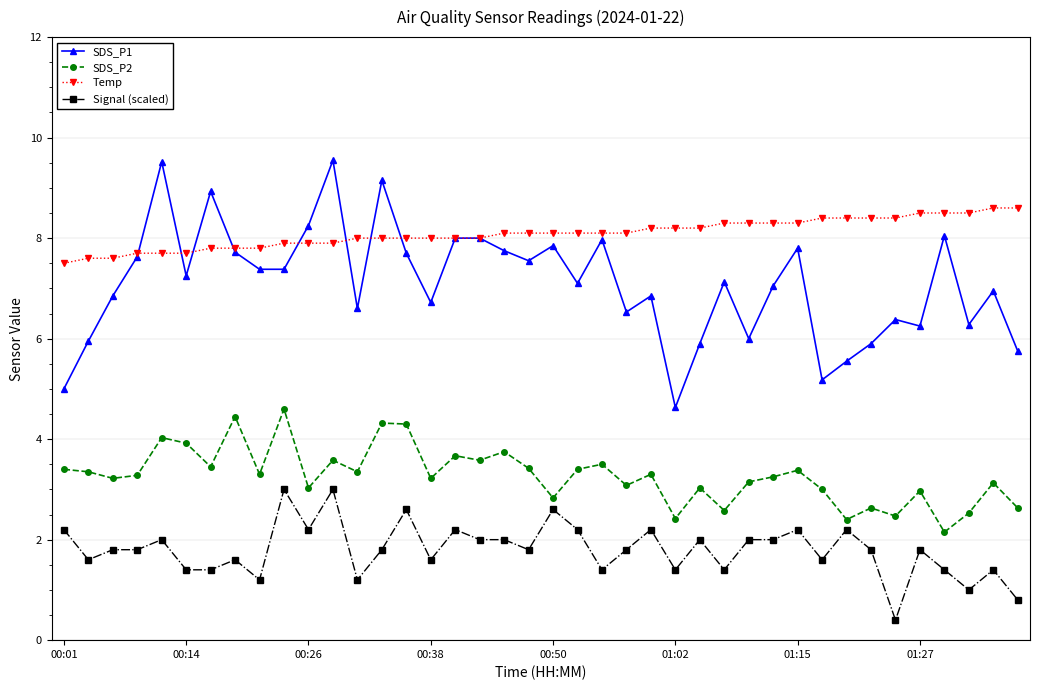

What is the value of the Temp point at the 3rd from the left?

7.6